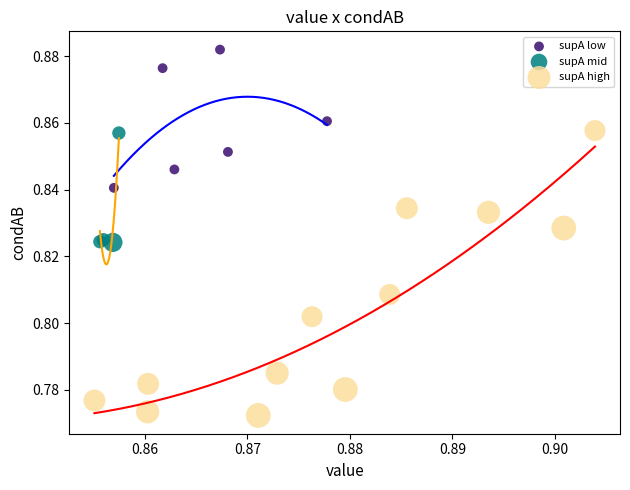

Which series reaches the minimum Y coordinate?

supA high